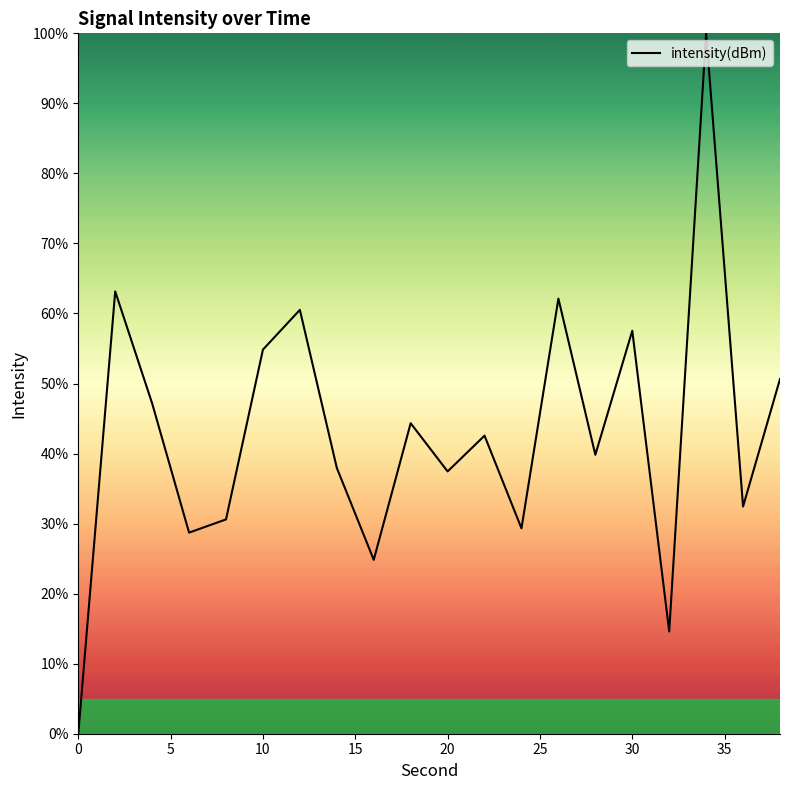

True or false: the data has more than 1 interior local peaks.

True